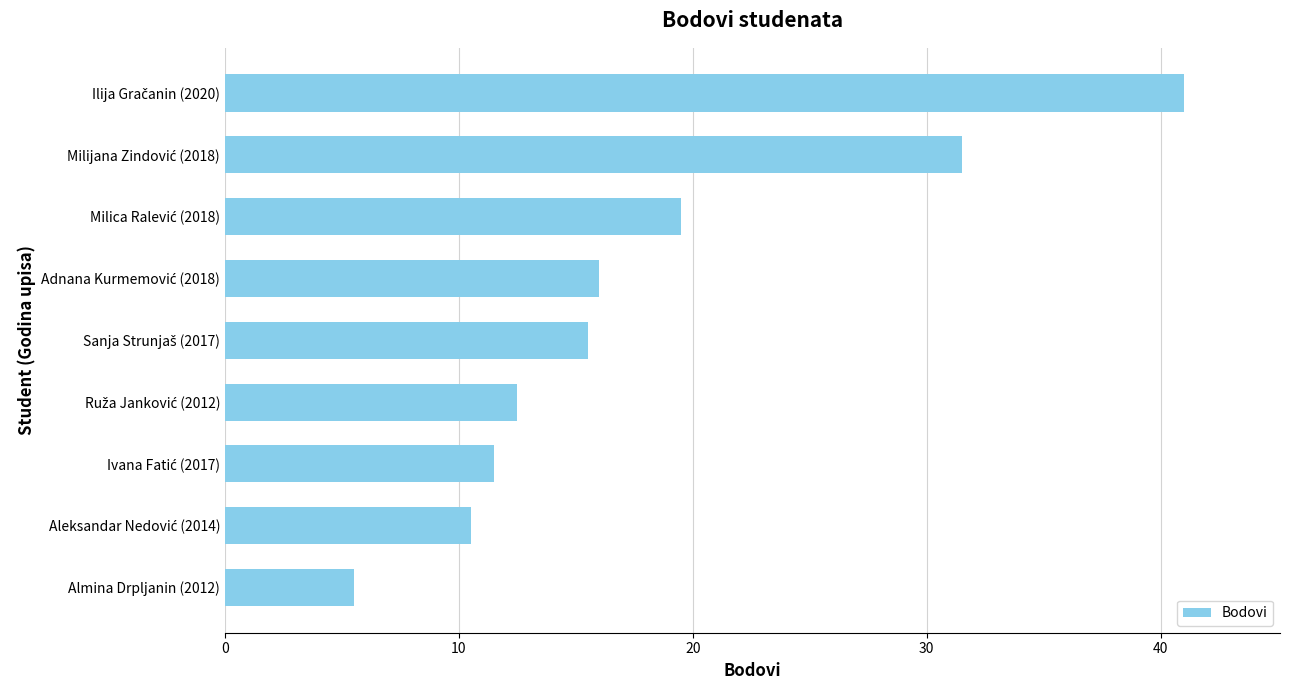

What is the average value?

18.2